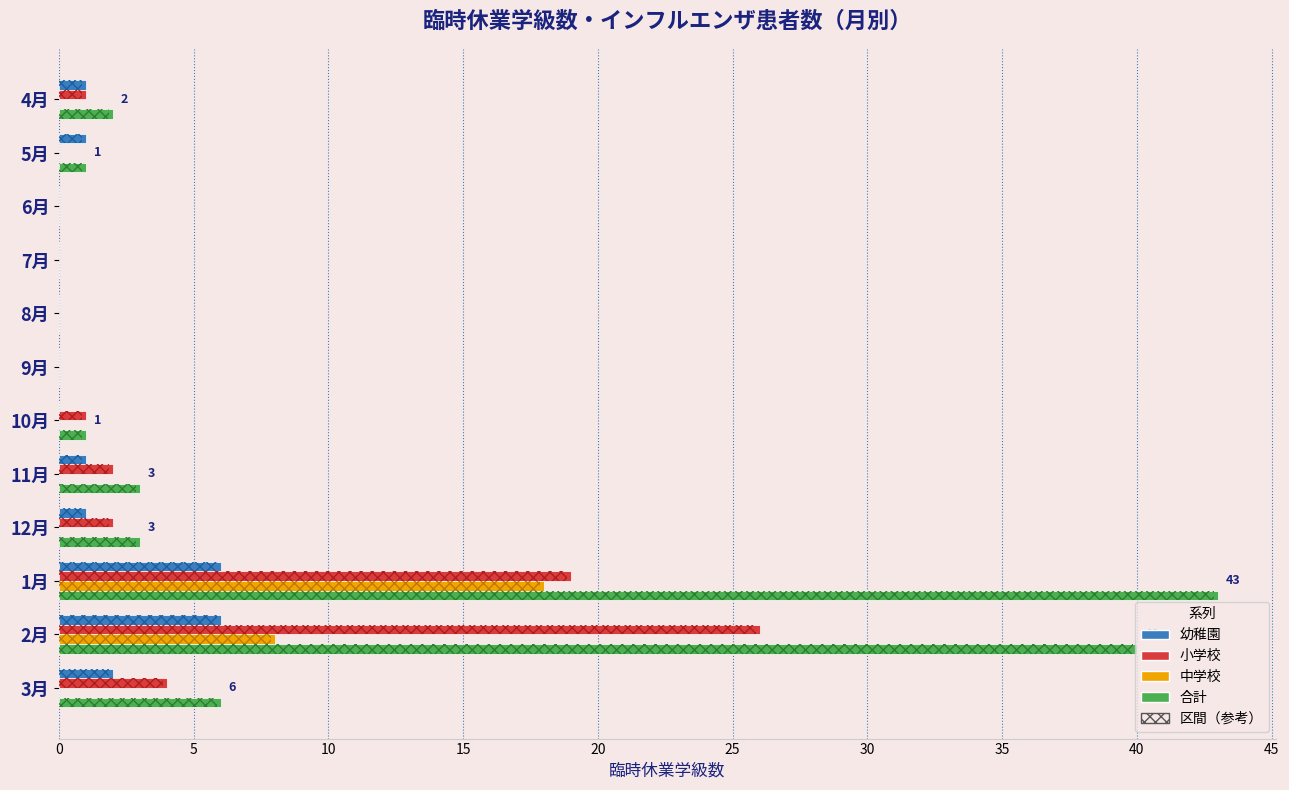

Which series changed the most between 5月 and 12月?

小学校